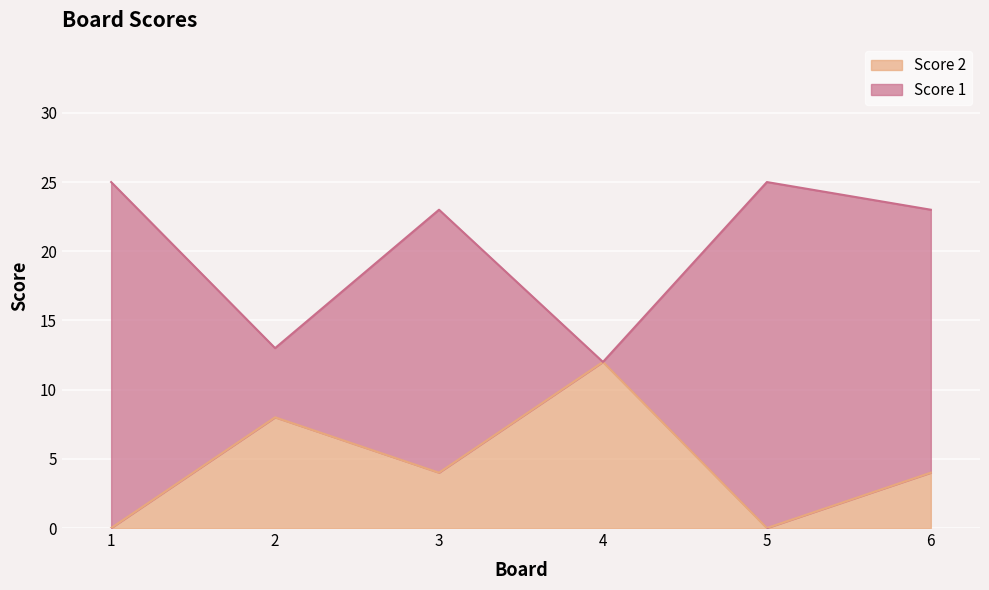

True or false: Score 2 and Score 1 intersect in this chart.

False